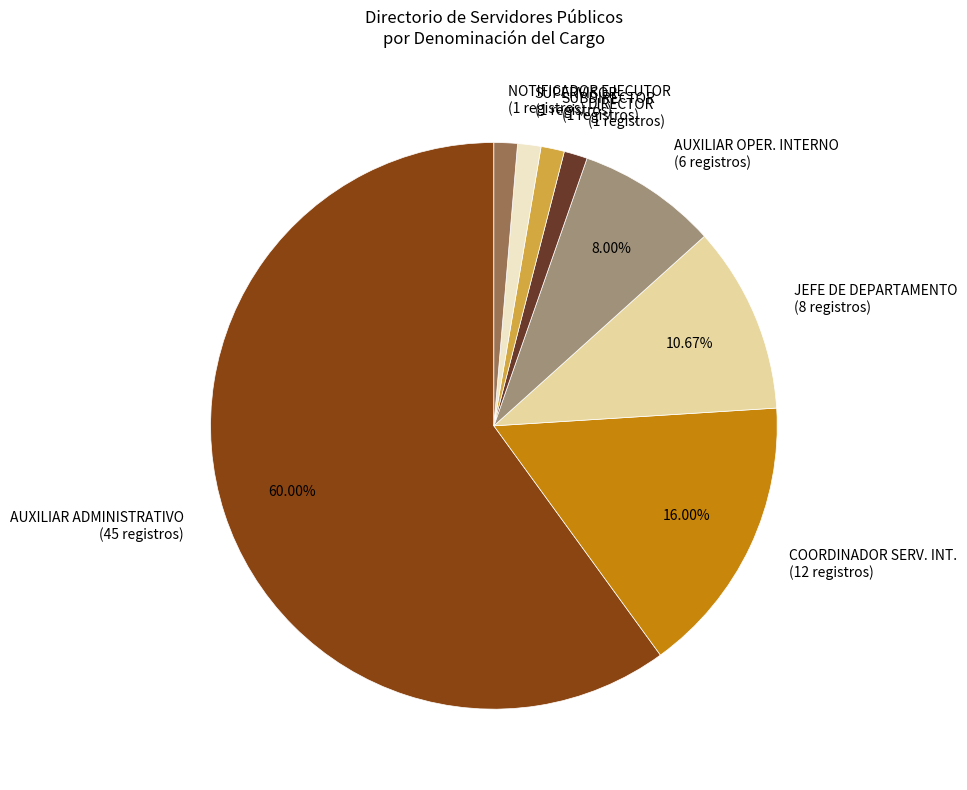

The SUBDIRECTOR slice represents 1% of the pie. True or false?

True